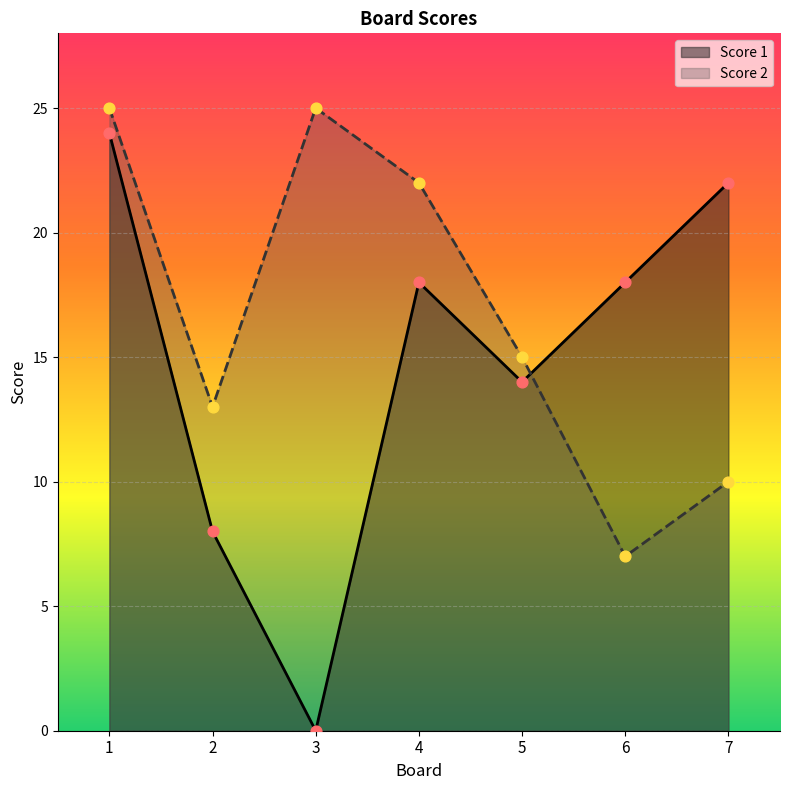

Which series has the widest spread of Y values?

Score 1